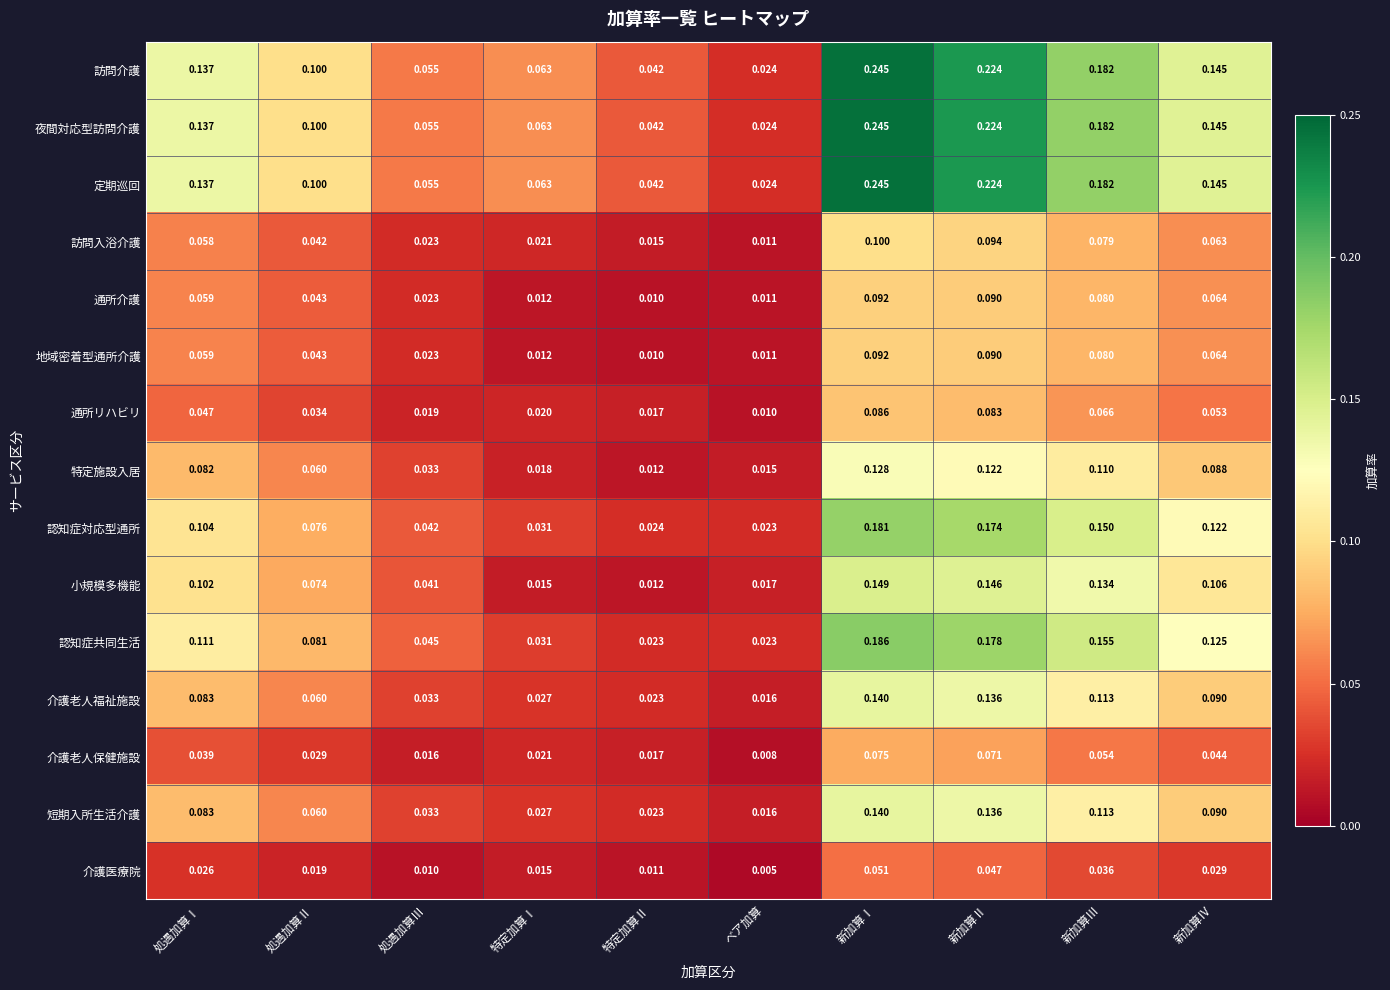

Is the value of 特定施設入居 at 処遇加算Ⅰ greater than the value of 認知症対応型通所 at 特定加算Ⅰ?

Yes